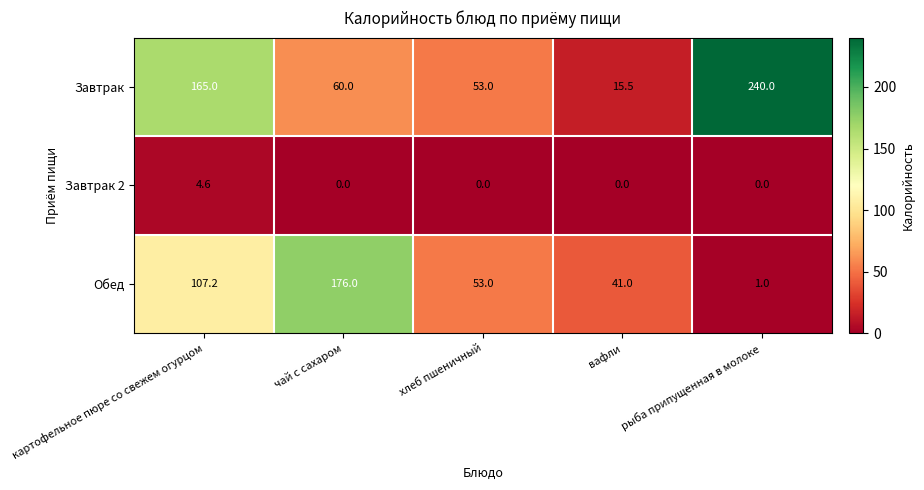

Between чай с сахаром and рыба припущенная в молоке, which series saw the biggest shift?

Завтрак